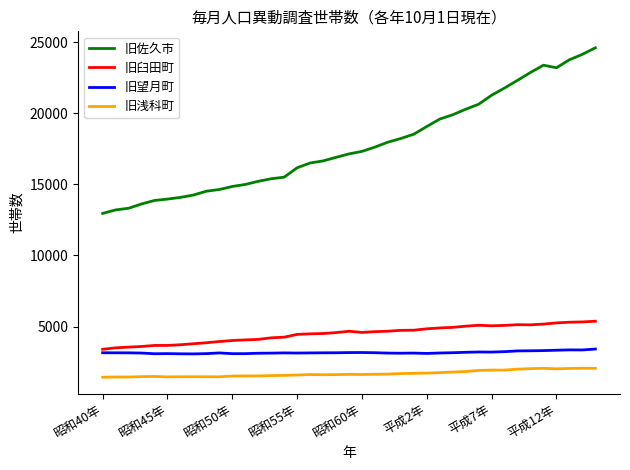

What is the minimum value shown in the chart?

1442